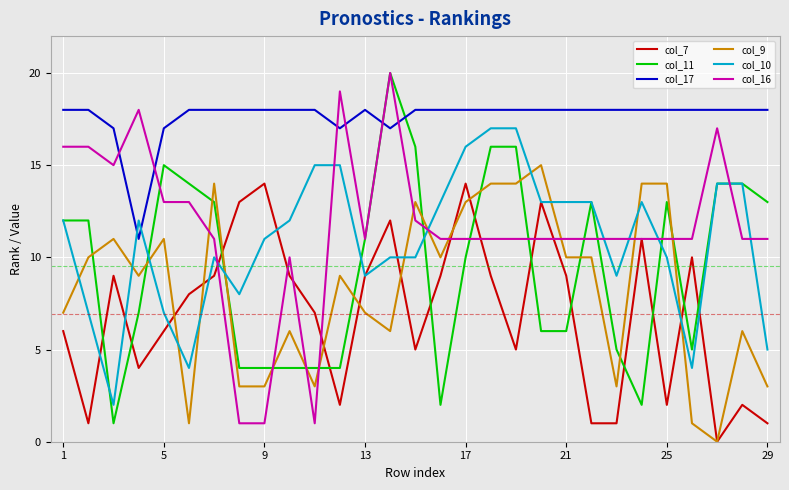

How many distinct data groups are displayed?

6